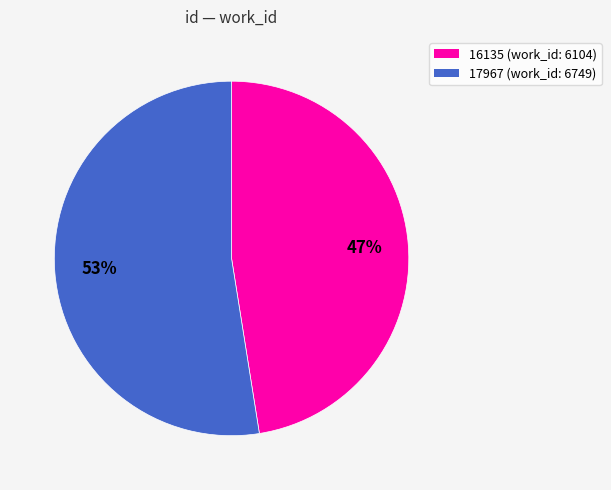

Between 17967 and 16135, which is larger?

17967